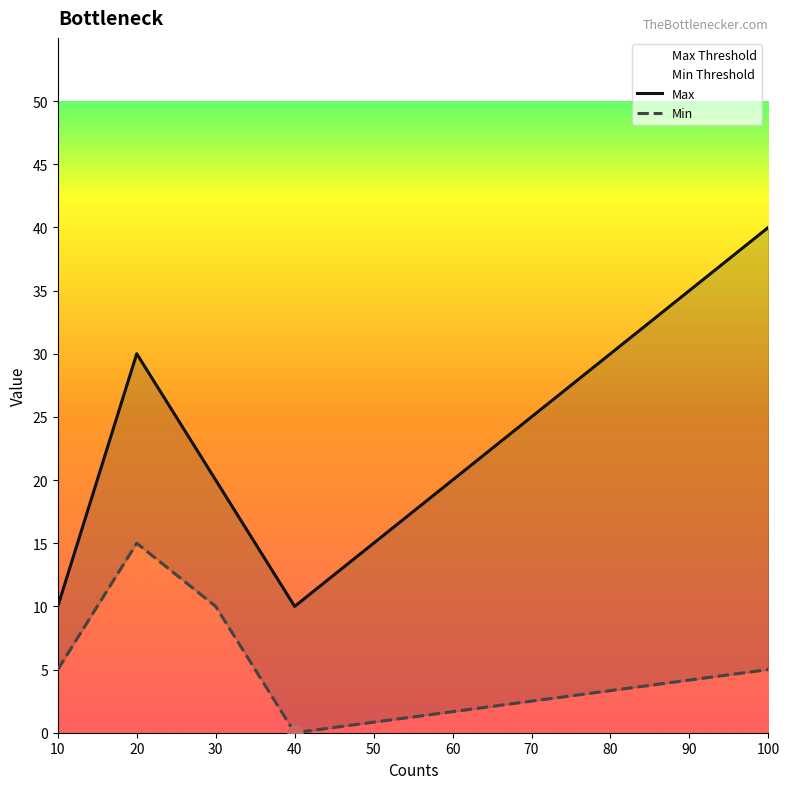

What are all the series names shown in the legend?

Max, Min, Min Threshold, Max Threshold